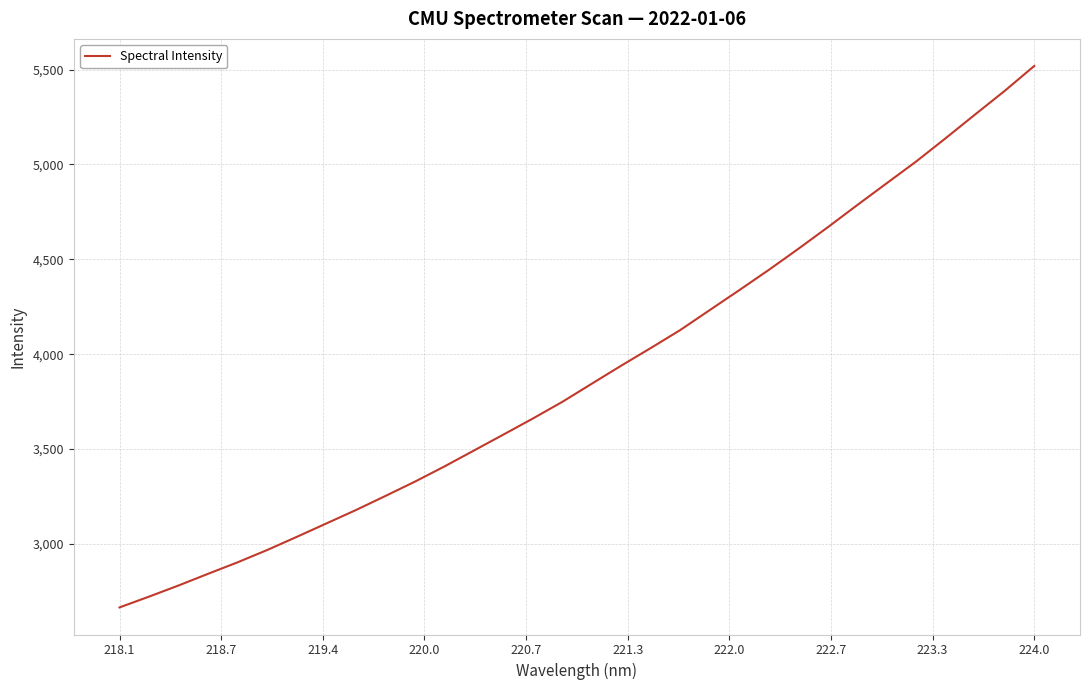

How many values are below 3844?

16